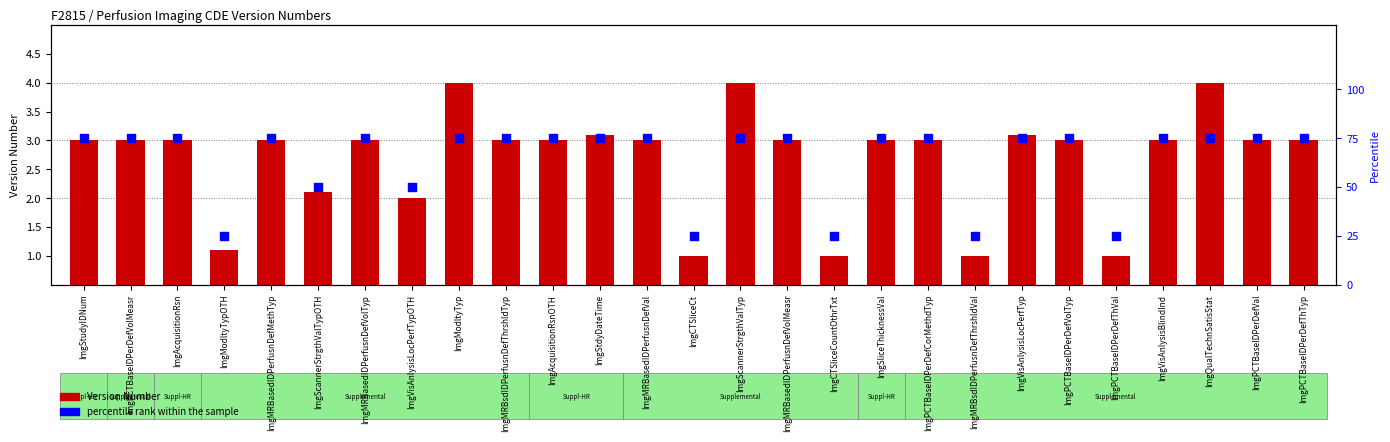

What are all the series names shown in the legend?

Version Number, percentile rank within the sample